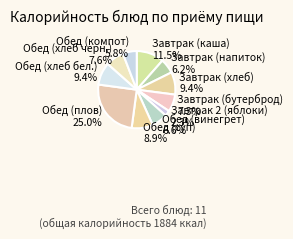

Which slice is the largest?

Обед (плов)